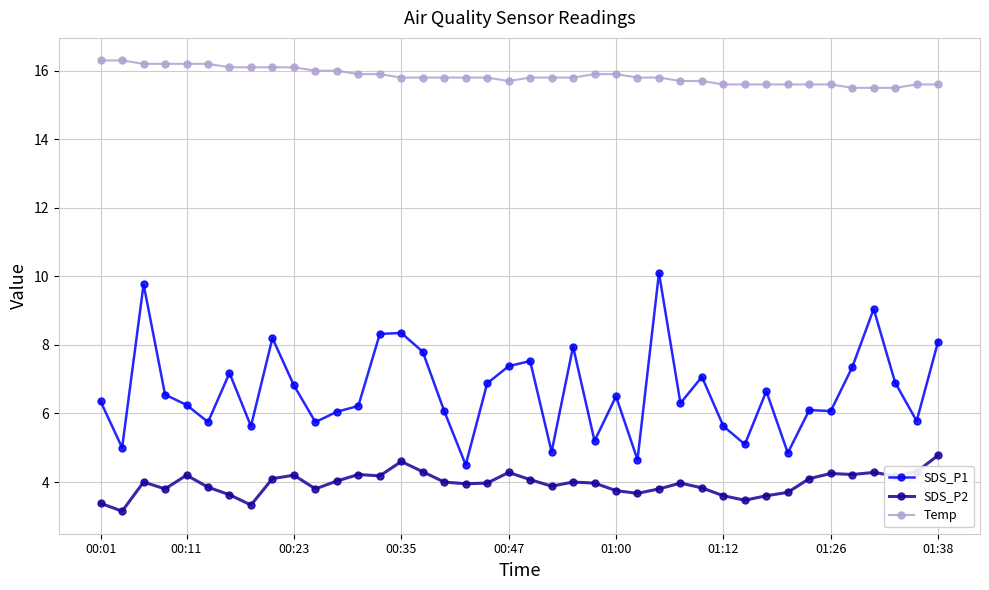

What is the value of the SDS_P1 point at the 27th from the left?

10.1